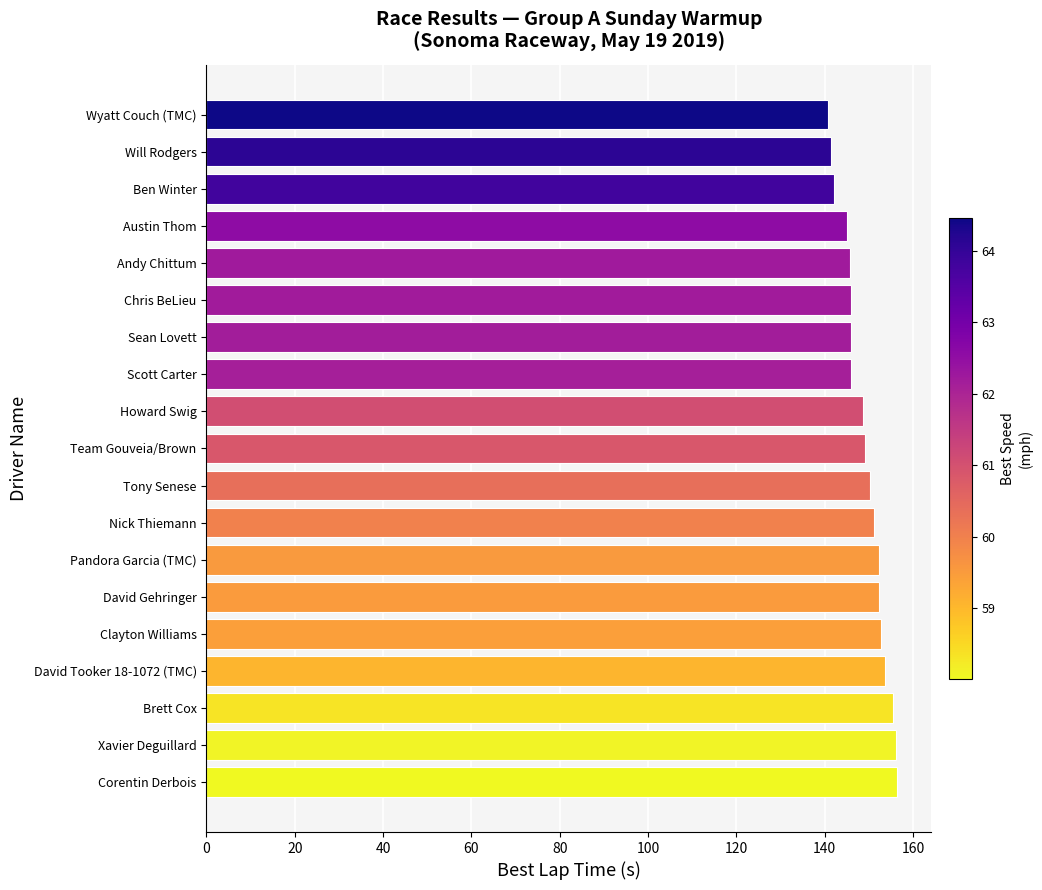

What is the minimum value shown in the chart?

140.7